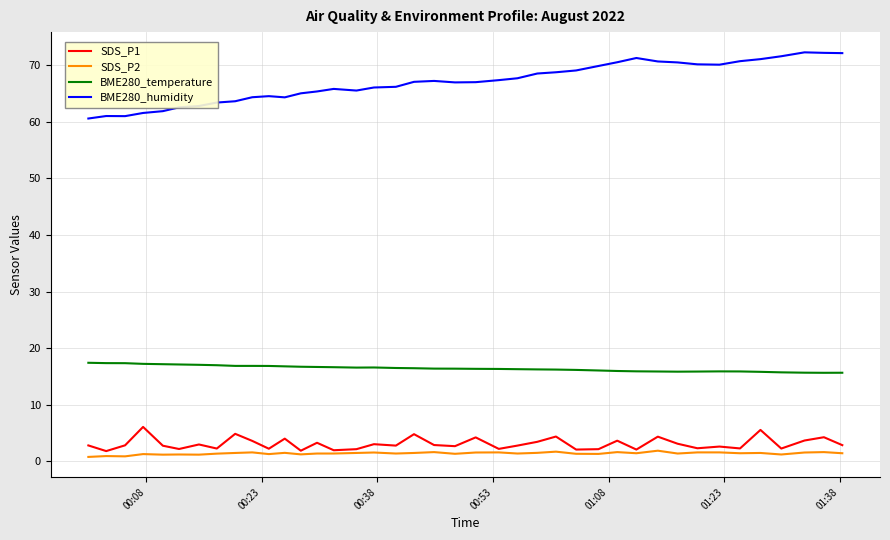

What is the lowest value of the BME280_humidity series?

60.6